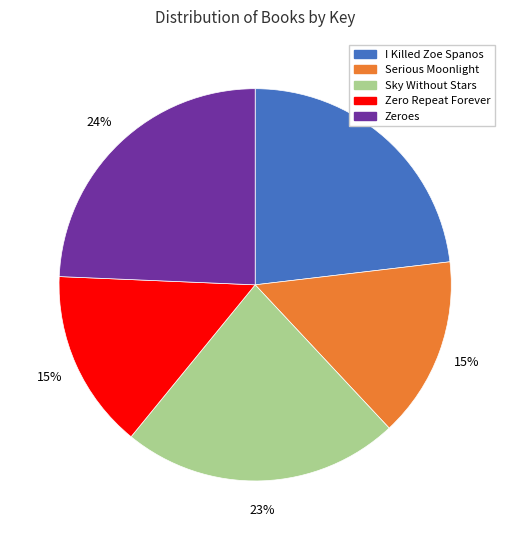

Does I Killed Zoe Spanos account for over 50% of the chart?

No